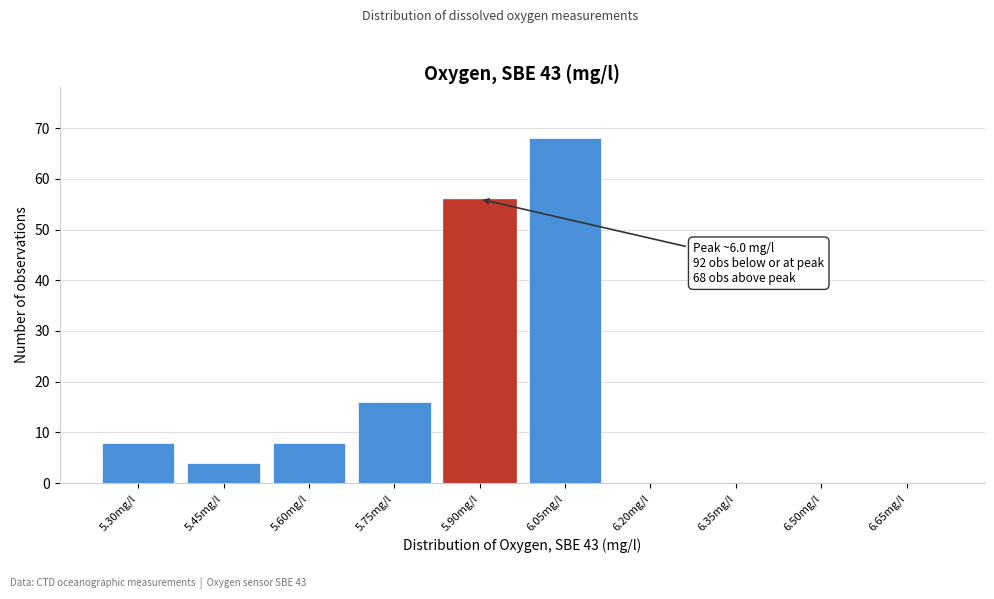

Reading right to left, what are all the values shown in this chart?

6.65mg/l=0	6.50mg/l=0	6.35mg/l=0	6.20mg/l=0	6.05mg/l=68	5.90mg/l=56	5.75mg/l=16	5.60mg/l=8	5.45mg/l=4	5.30mg/l=8